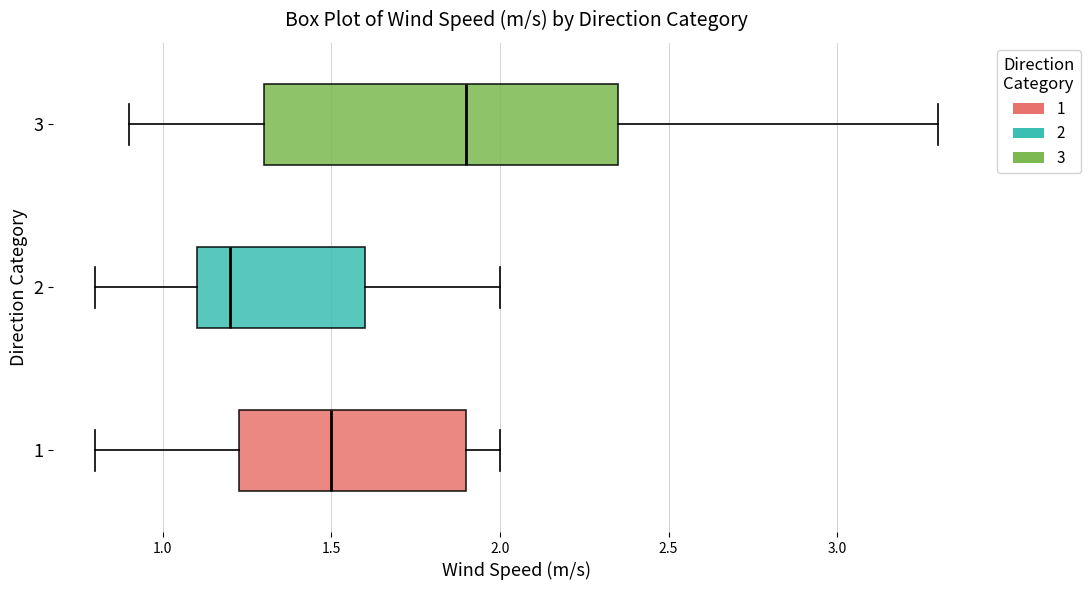

Reading bottom to top, read every box against the x-axis: the position of its median line, the range the box covers, and the ends of its whiskers. The values are not printed on the chart, so give them approximately, as read against the axis.

1: median 1.50, box 1.25 to 1.90, whiskers 0.80 to 2.00
2: median 1.20, box 1.10 to 1.60, whiskers 0.80 to 2.00
3: median 1.90, box 1.30 to 2.35, whiskers 0.90 to 3.30